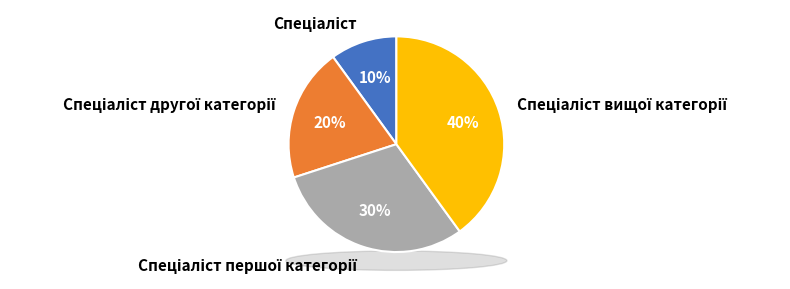

Is Спеціаліст другої категорії the majority of the pie?

No